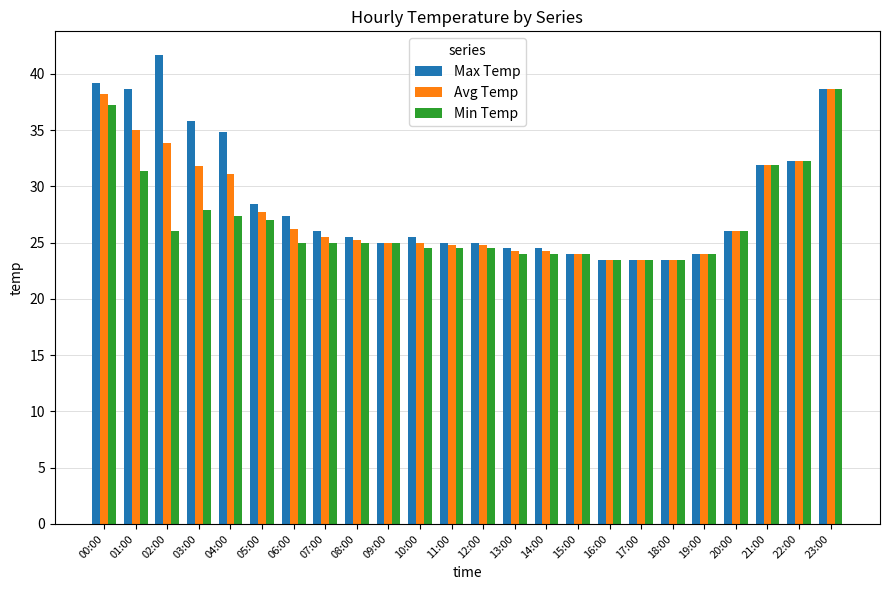

What are all the series names shown in the legend?

Max Temp, Avg Temp, Min Temp